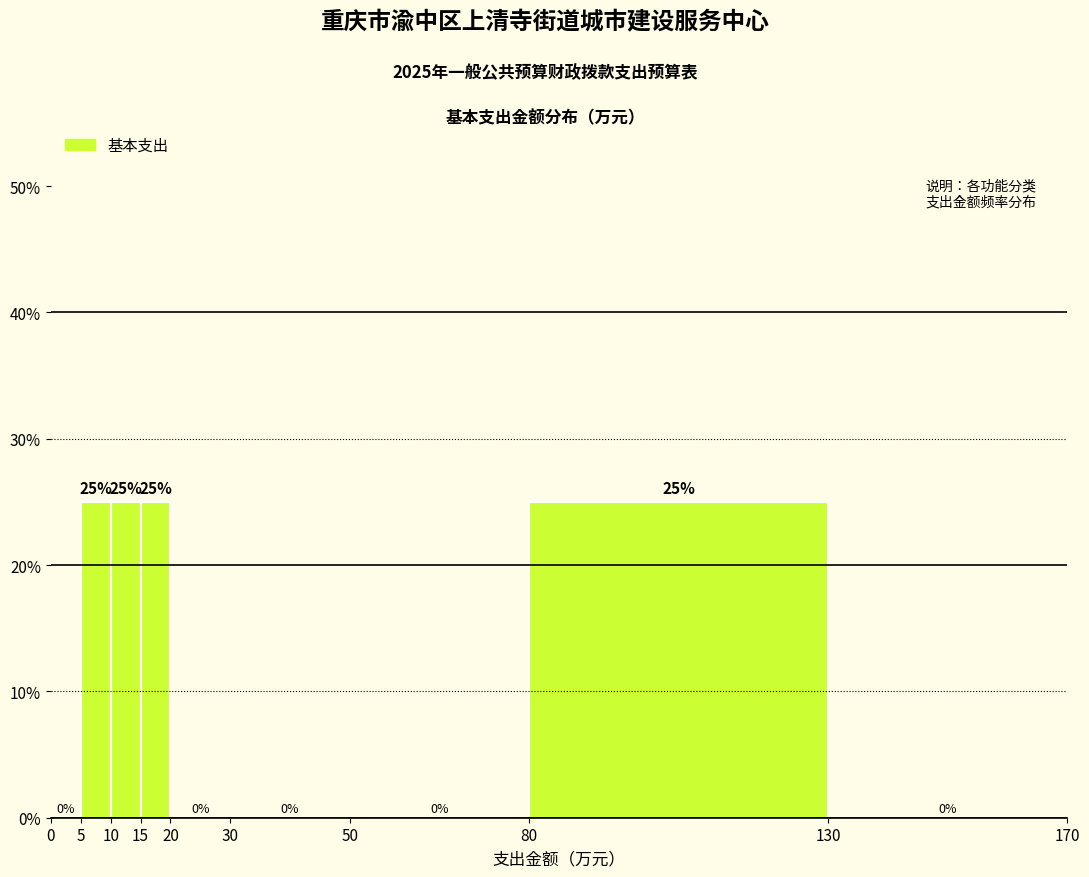

What is the height of the bar covering 5 to 10 on the x-axis?

25